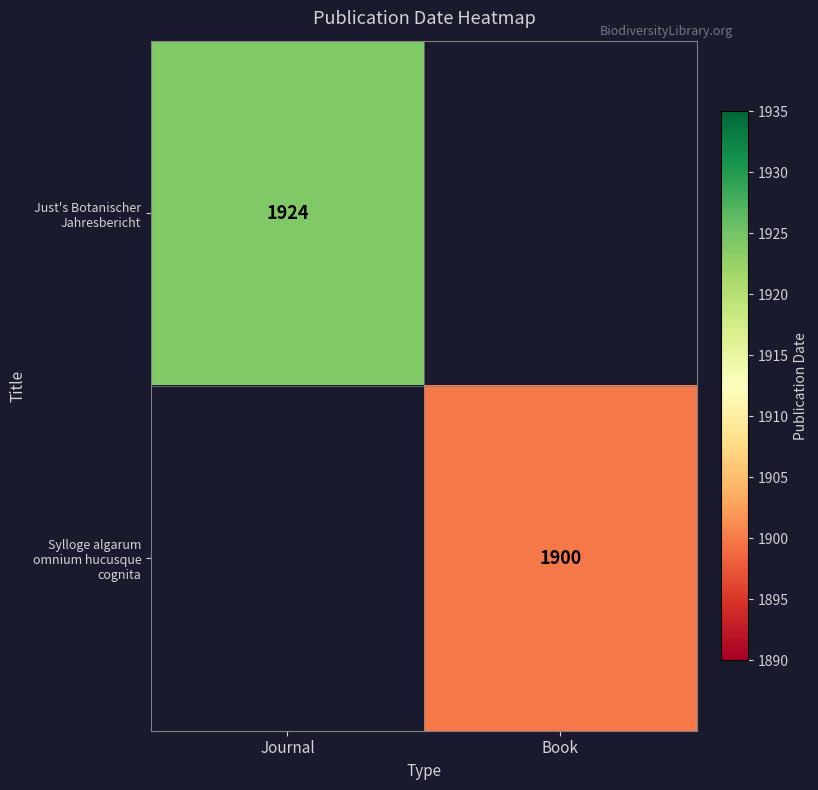

The value of Just's Botanischer Jahresbericht at Journal is 1924. True or false?

True